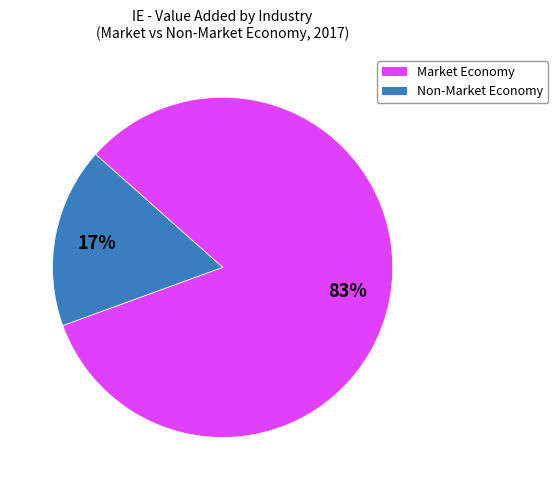

Which has a higher value, Non-Market Economy or Market Economy?

Market Economy